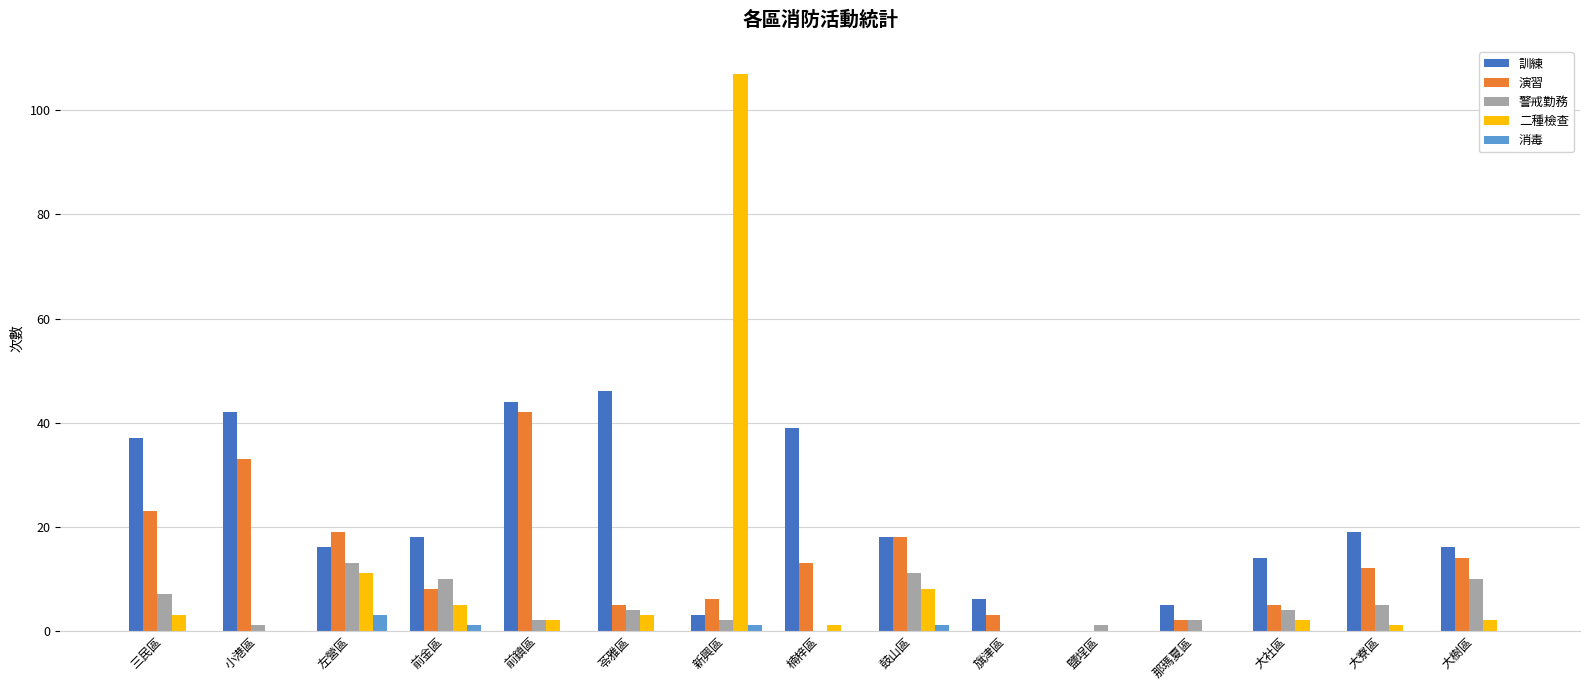

At which category is the sum across all series the highest?

新興區